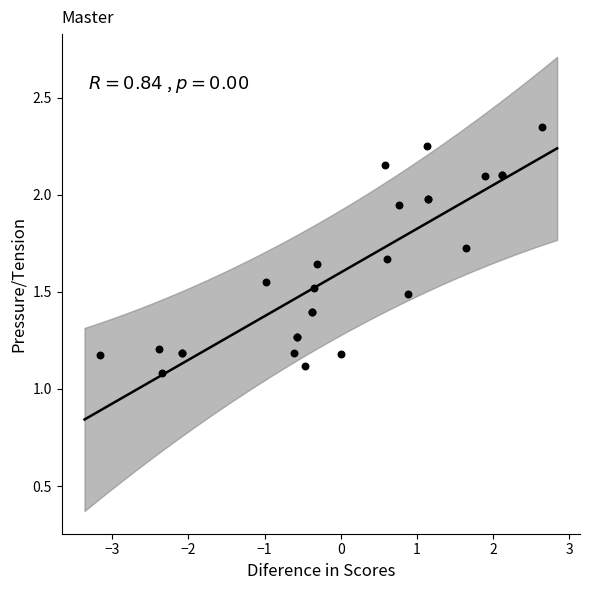

What Y value in the scatter plot is closest to 1?

1.1